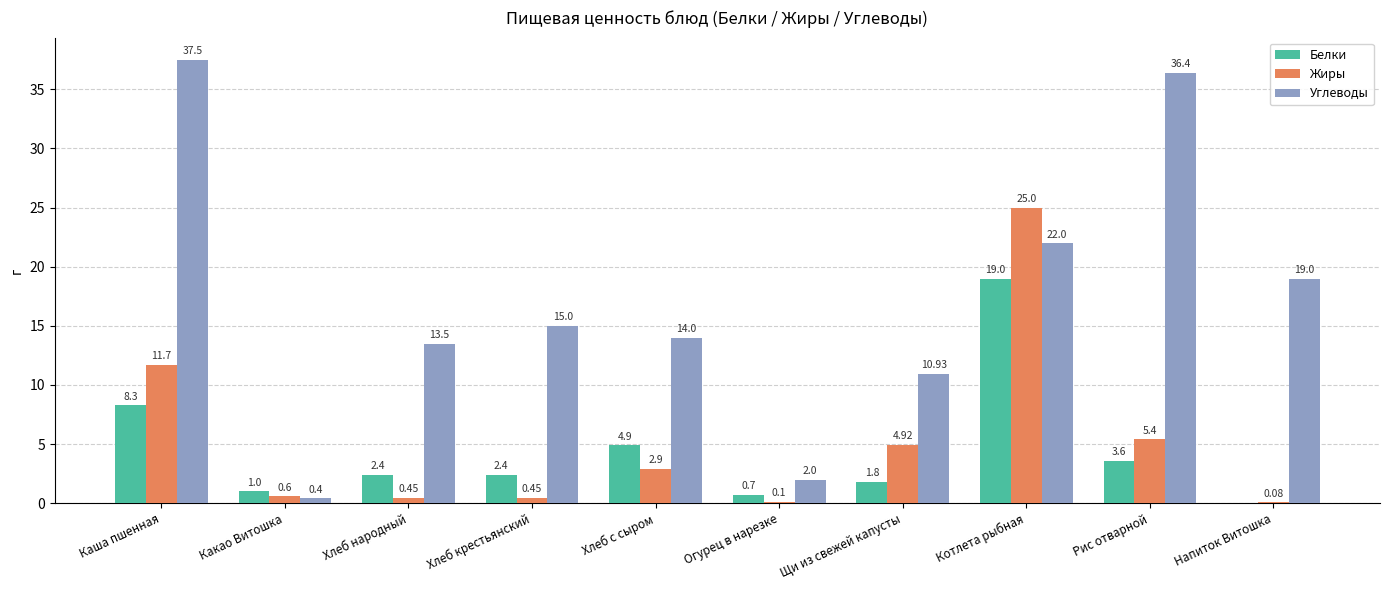

Which series has the largest total across all categories?

Углеводы